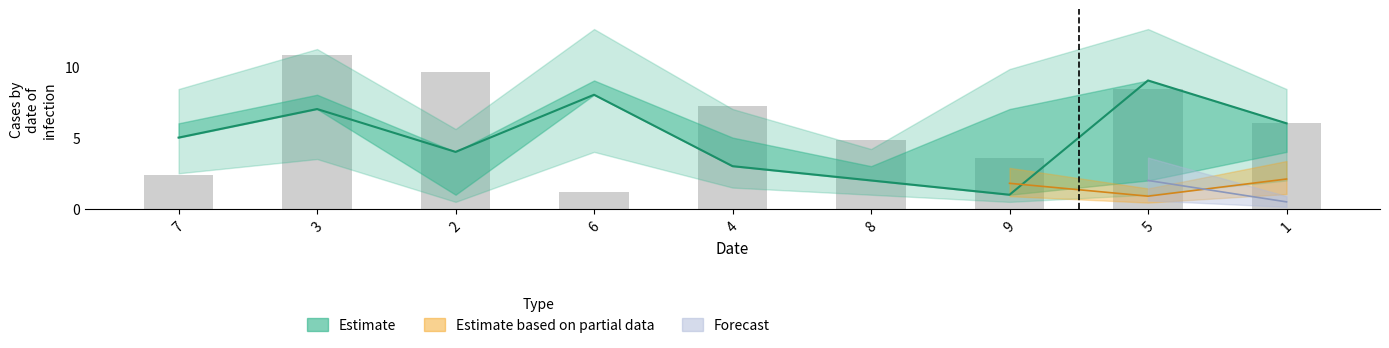

Count the number of categories in the chart.

9